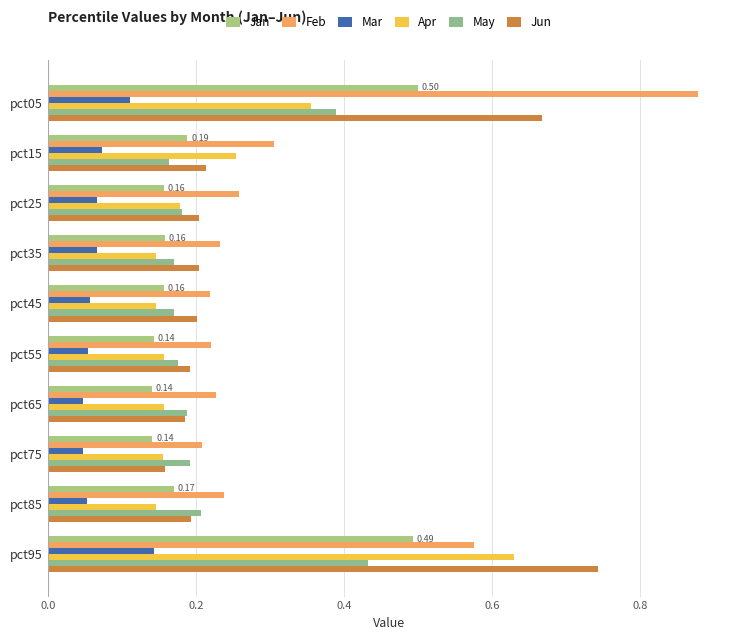

Which series has the largest total across all categories?

Feb